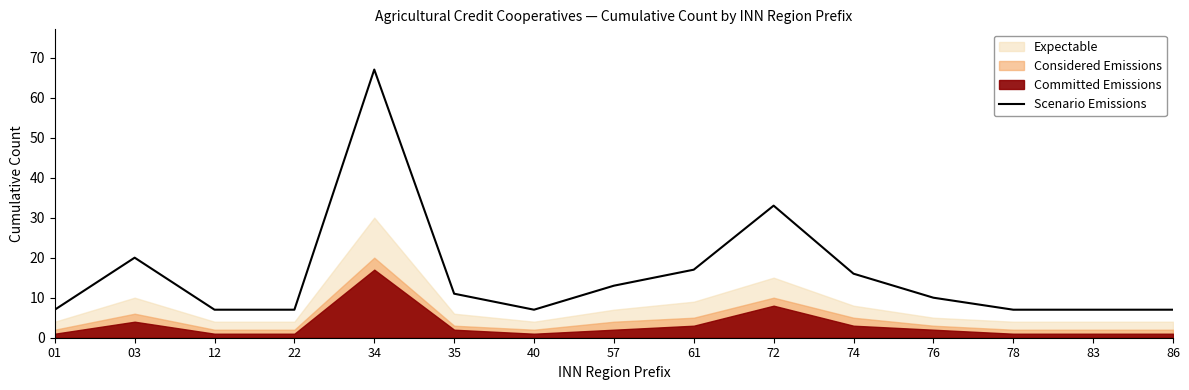

Reading left to right, list all the values displayed in this chart.

01=7	03=20	12=7	22=7	34=67	35=11	40=7	57=13	61=17	72=33	74=16	76=10	78=7	83=7	86=7